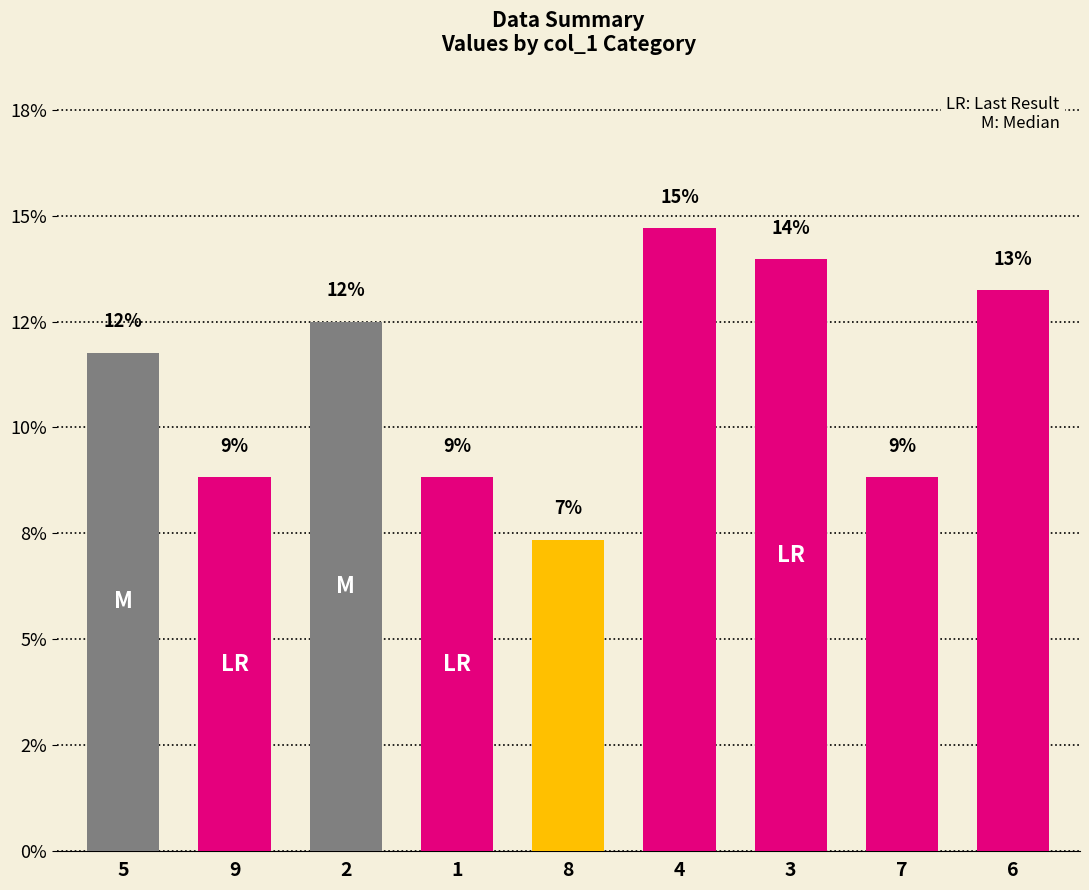

Where does the data first go above 11?

5